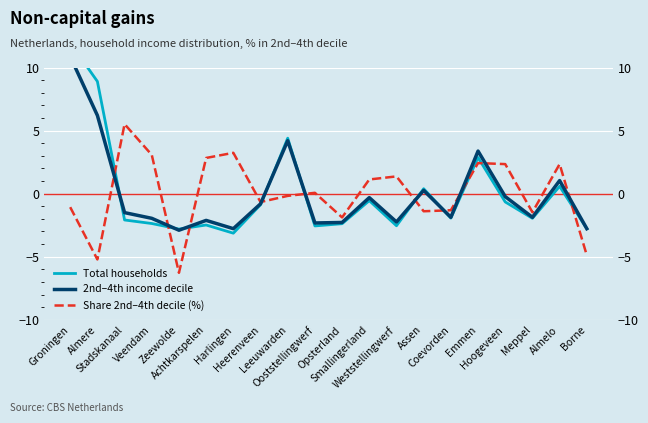

What is the difference between the highest and lowest values at Weststellingwerf?

3.9